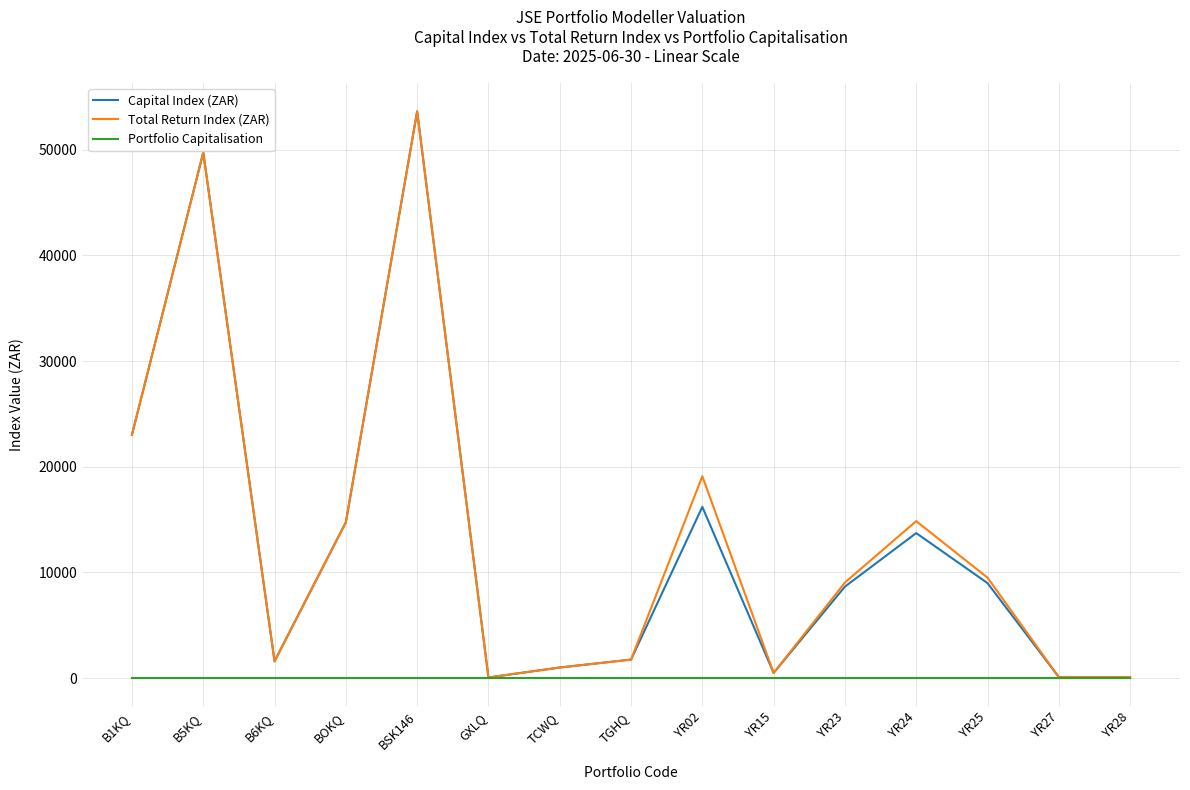

Does the chart display data point markers on the line(s)?

No